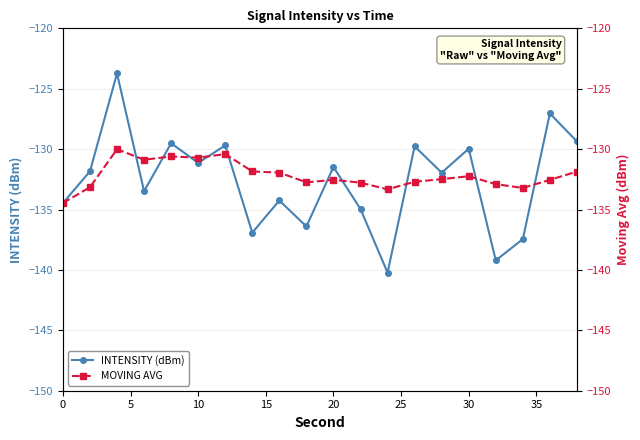

What is the minimum value for INTENSITY (dBm)?

-140.2